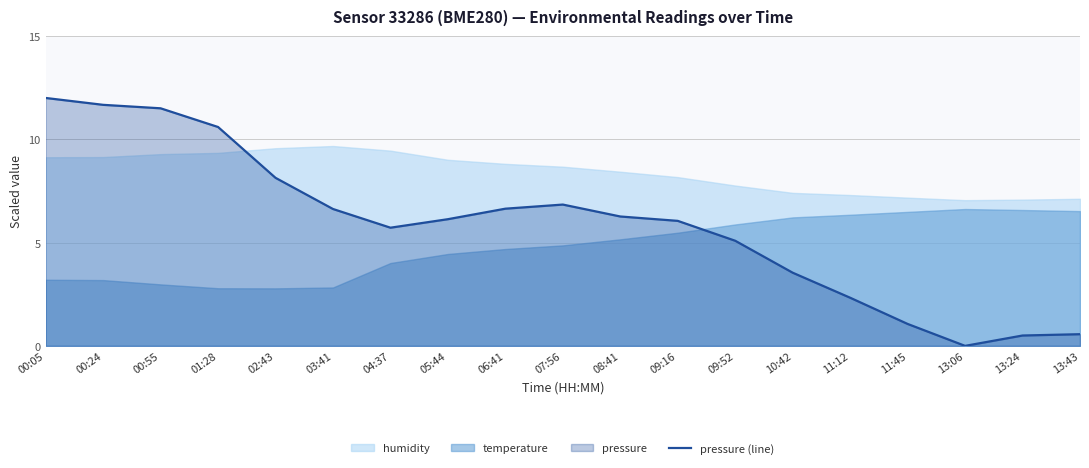

Rank the categories by value from highest to lowest.

00:05, 00:24, 00:55, 01:28, 02:43, 07:56, 06:41, 03:41, 08:41, 05:44, 09:16, 04:37, 09:52, 10:42, 11:12, 11:45, 13:43, 13:24, 13:06